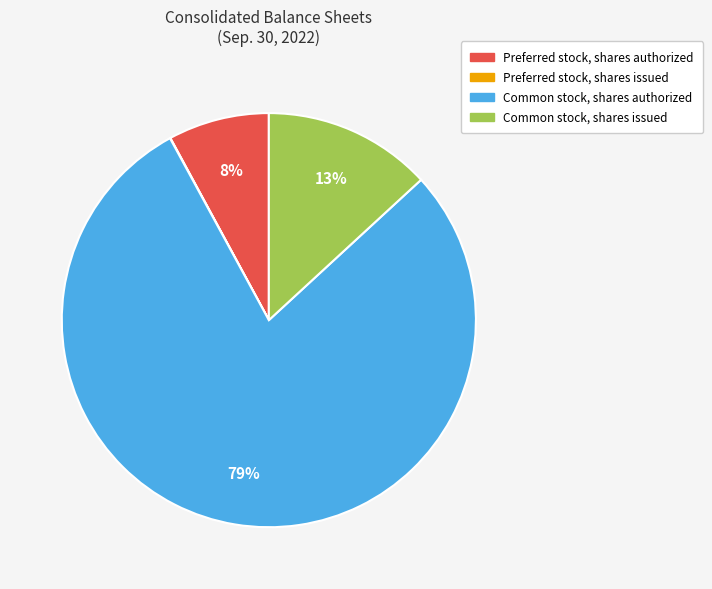

Combined, do Common stock, shares authorized and Preferred stock, shares authorized account for over 50%?

Yes